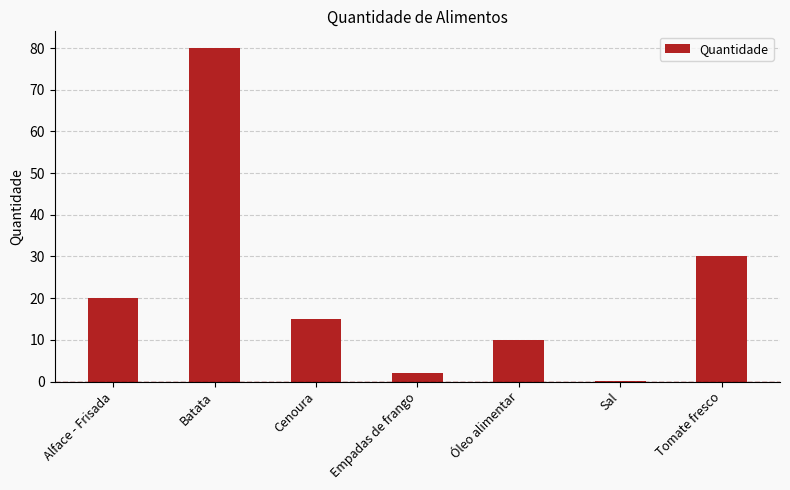

At which label does the data first exceed 15?

Alface - Frisada